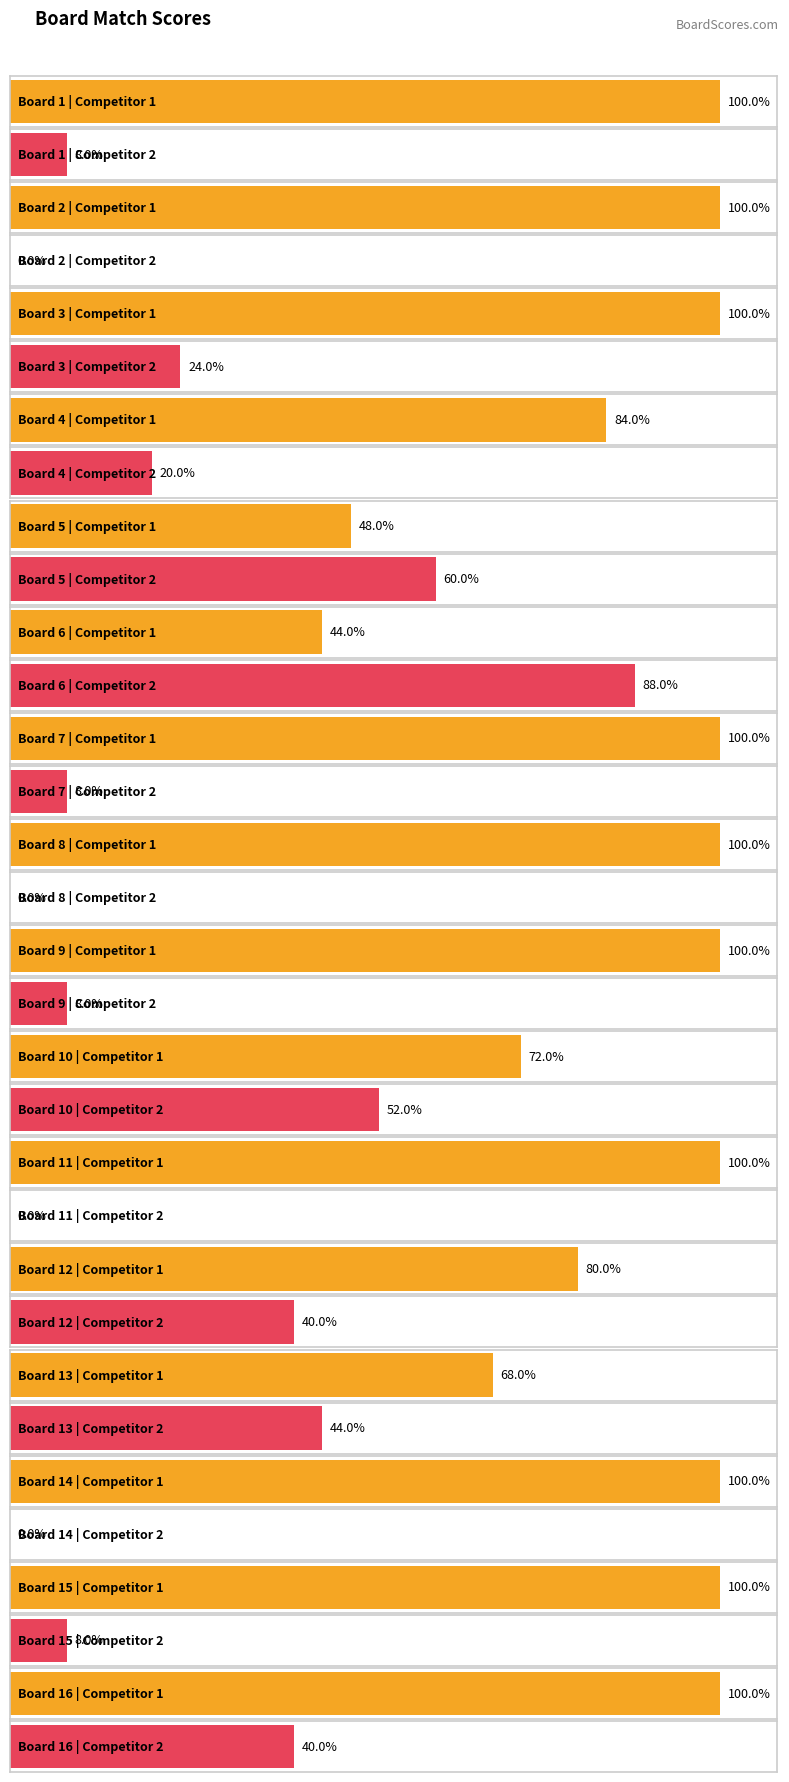

How many groups of bars are there?

16